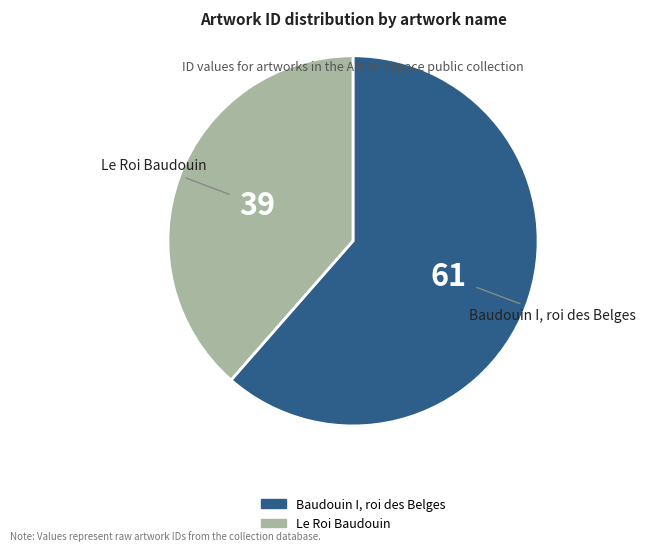

Rank the categories by value from lowest to highest.

Le Roi Baudouin, Baudouin I, roi des Belges